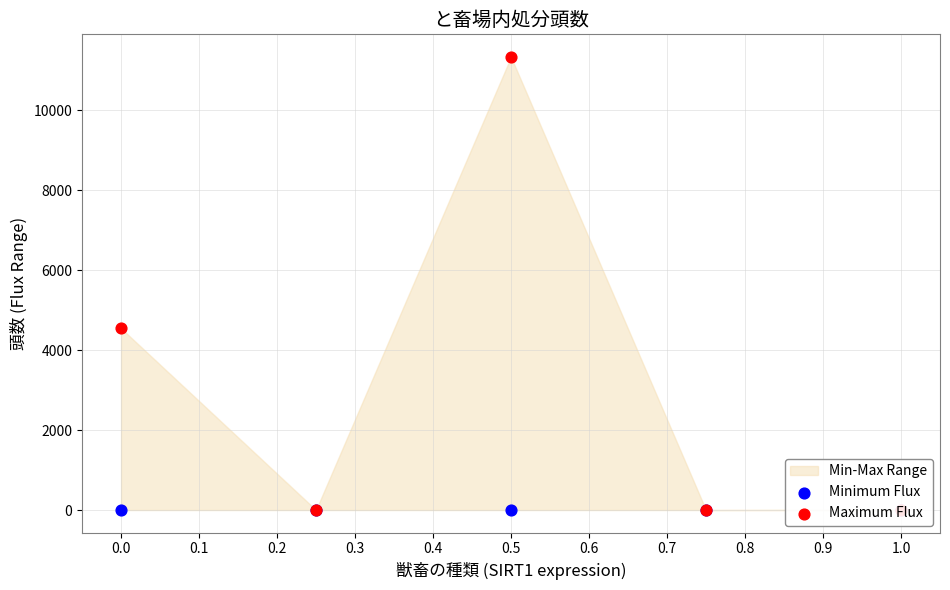

What is the total value across all series at 0.0?

4548